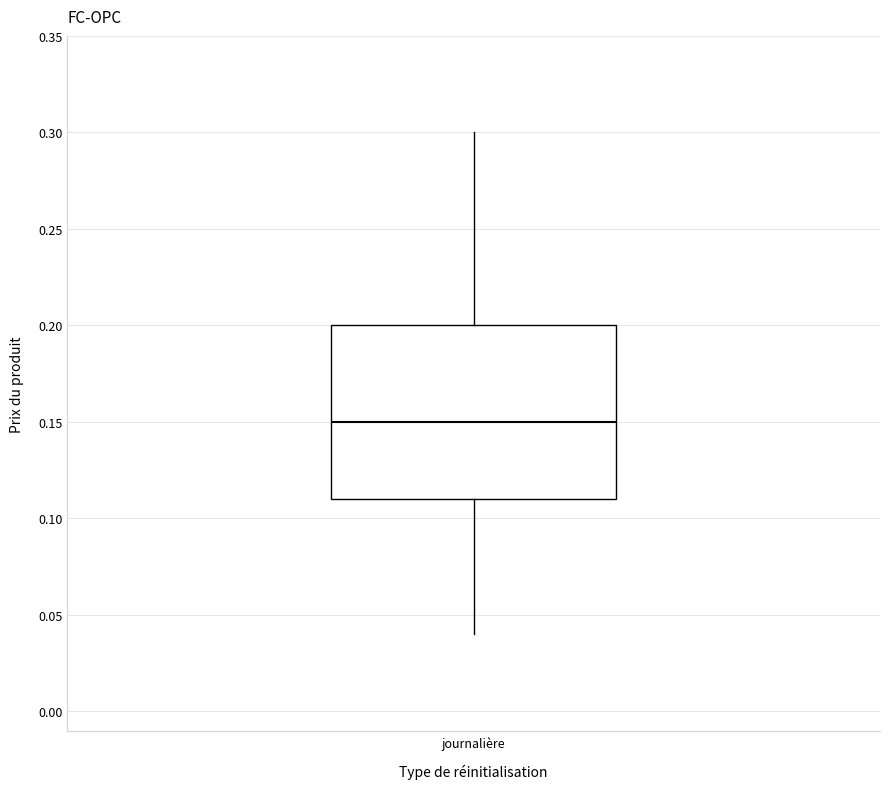

Where is the lower edge of the box for journalière on the y-axis? The values are not printed on the chart, so give them approximately, as read against the axis.

0.11